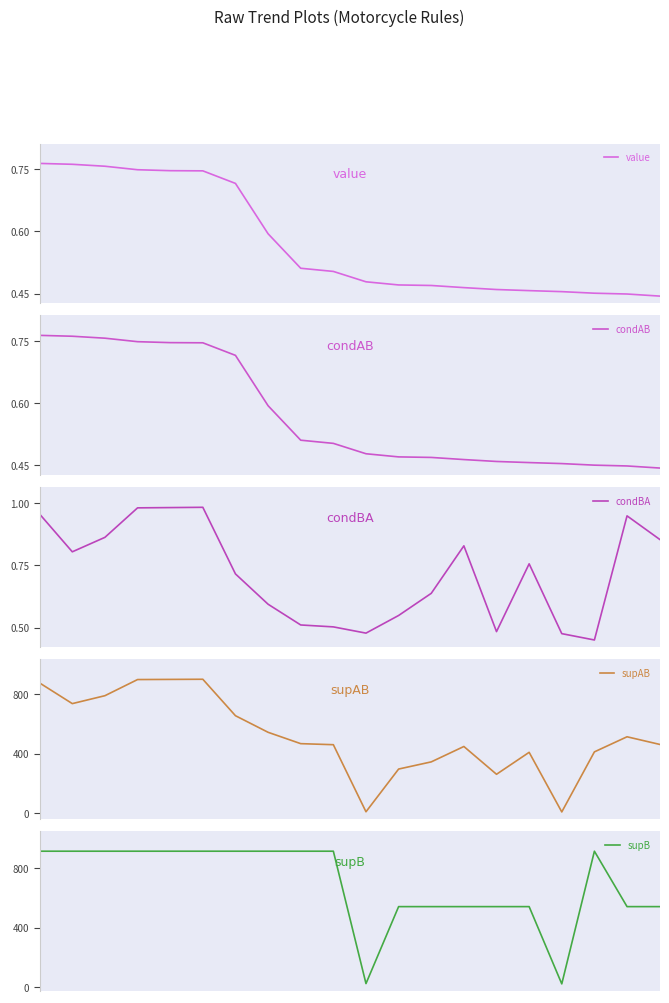

Rank the series at 5.0 from highest to lowest value.

supB, supAB, condBA, value, condAB